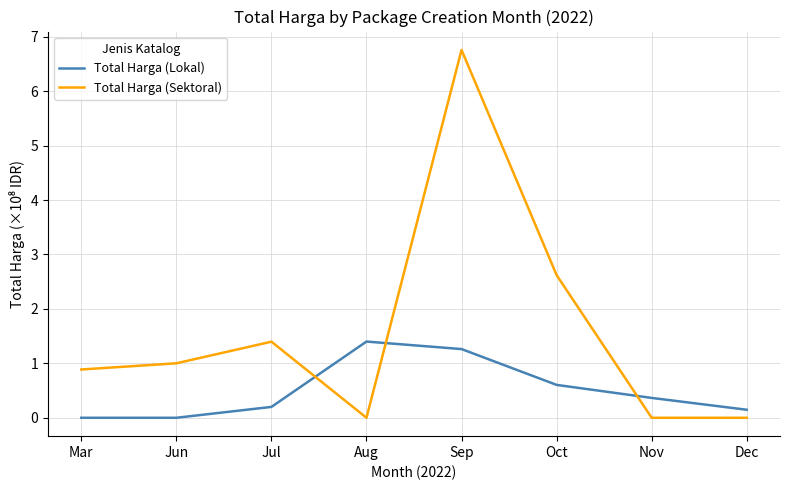

What is the greatest value displayed?

6.8